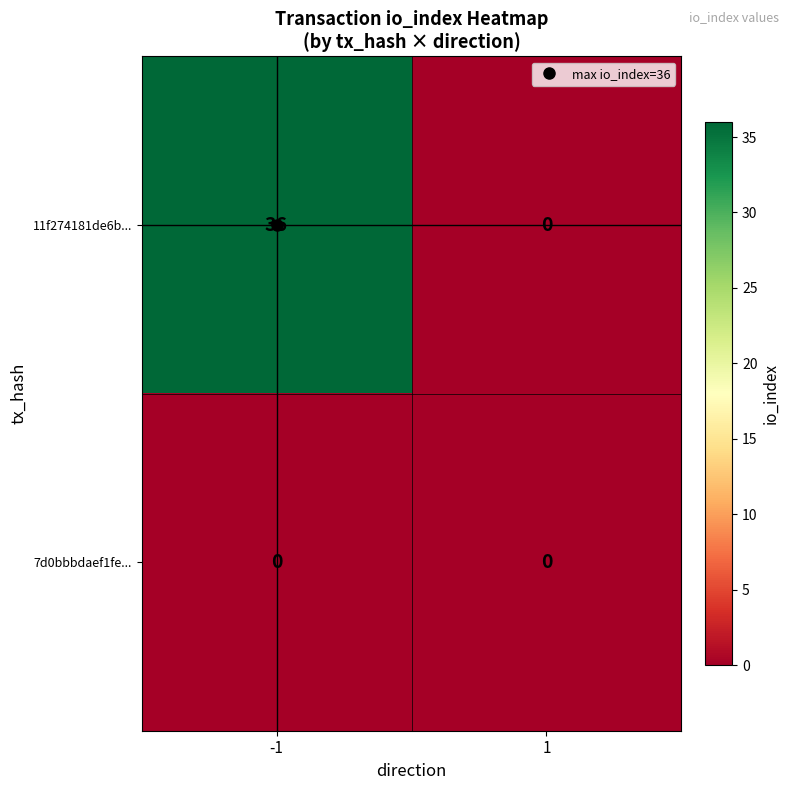

Rank the series by their maximum value, from highest to lowest.

11f274181de6b..., 7d0bbbdaef1fe...